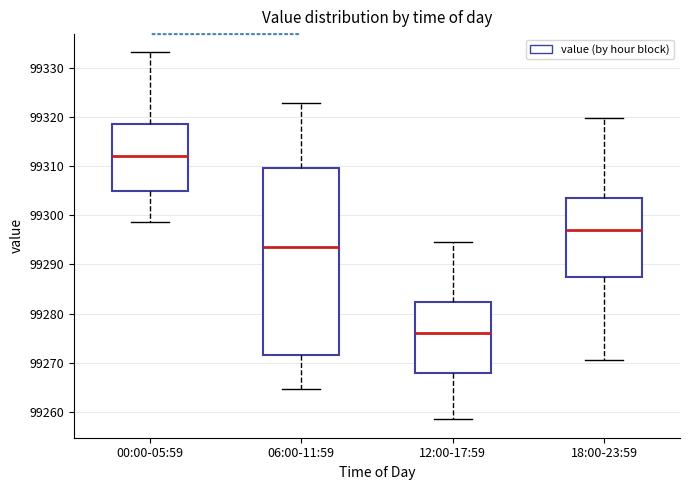

Reading left to right, read every box against the y-axis: the position of its median line, the range the box covers, and the ends of its whiskers. The values are not printed on the chart, so give them approximately, as read against the axis.

00:00-05:59: median 99312, box 99305 to 99319, whiskers 99299 to 99333
06:00-11:59: median 99294, box 99272 to 99310, whiskers 99265 to 99323
12:00-17:59: median 99276, box 99268 to 99282, whiskers 99259 to 99295
18:00-23:59: median 99297, box 99287 to 99304, whiskers 99271 to 99320